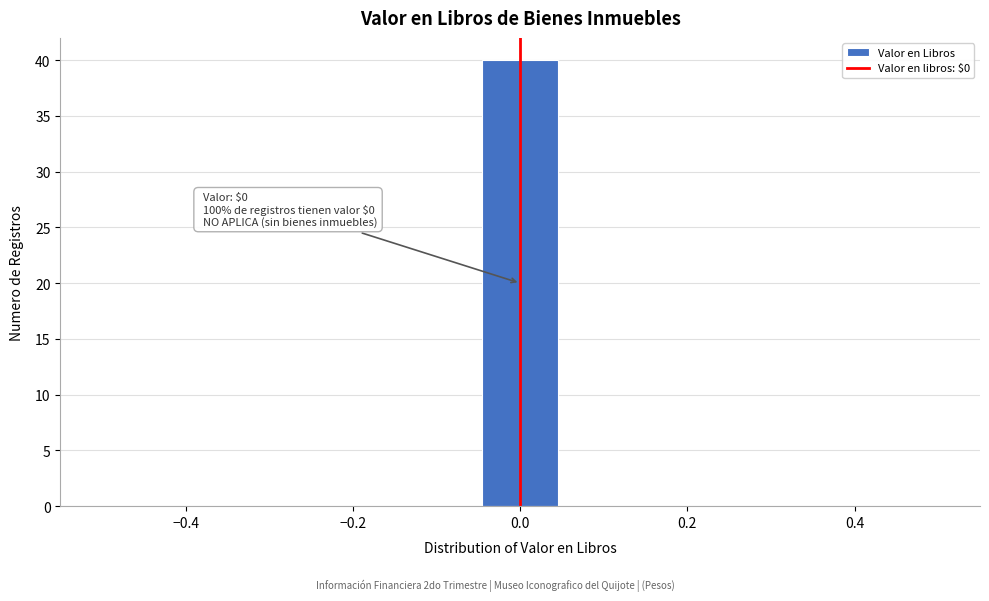

Which range on the x-axis has the tallest bar?

-0.04 to 0.04